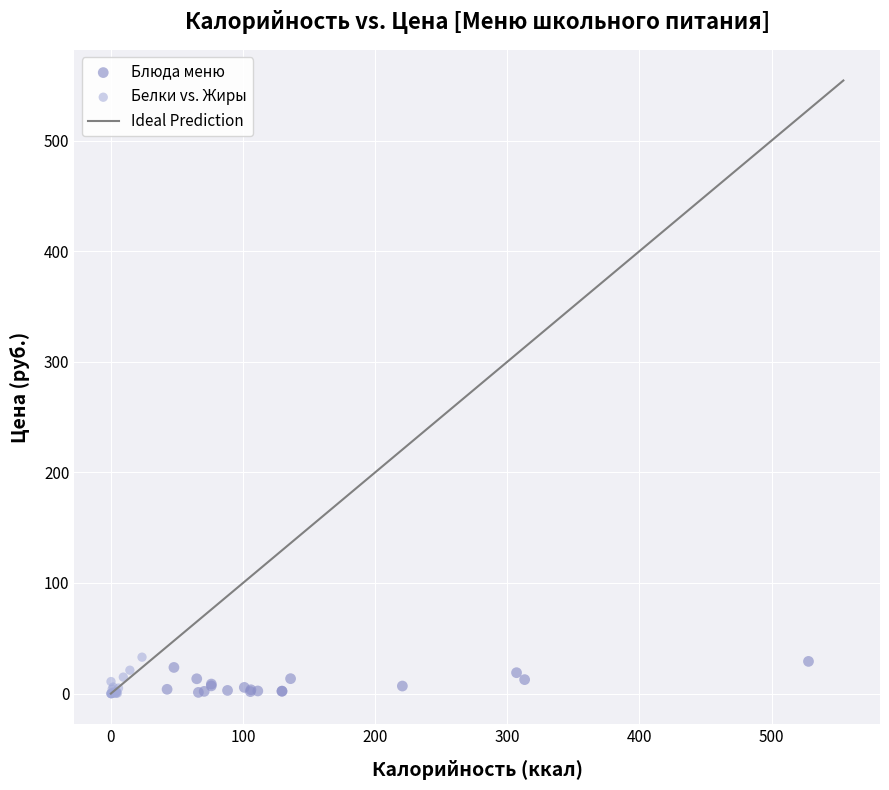

Which series has the widest spread of Y values?

Белки vs. Жиры